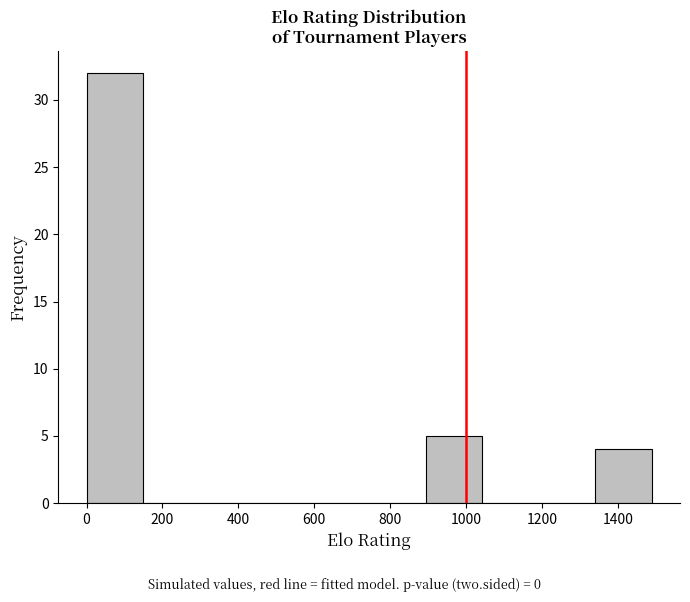

What is the height of the bar covering 1340 to 1480 on the x-axis? Neither the bar edges nor the heights are printed on the chart, so give them approximately, as read against the axes.

4